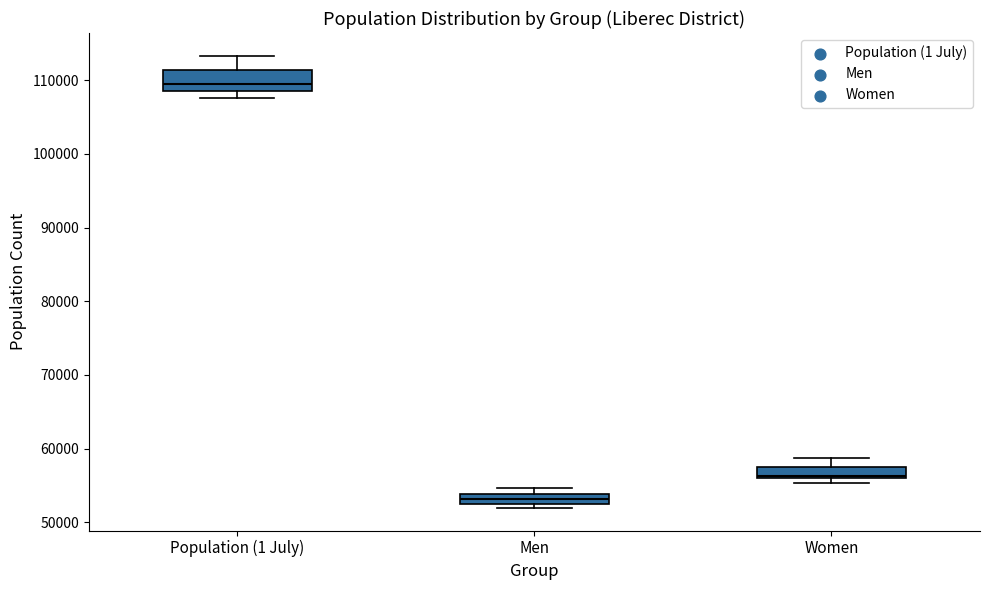

Where does the upper whisker of the box for Population (1 July) end on the y-axis? The values are not printed on the chart, so give them approximately, as read against the axis.

113000